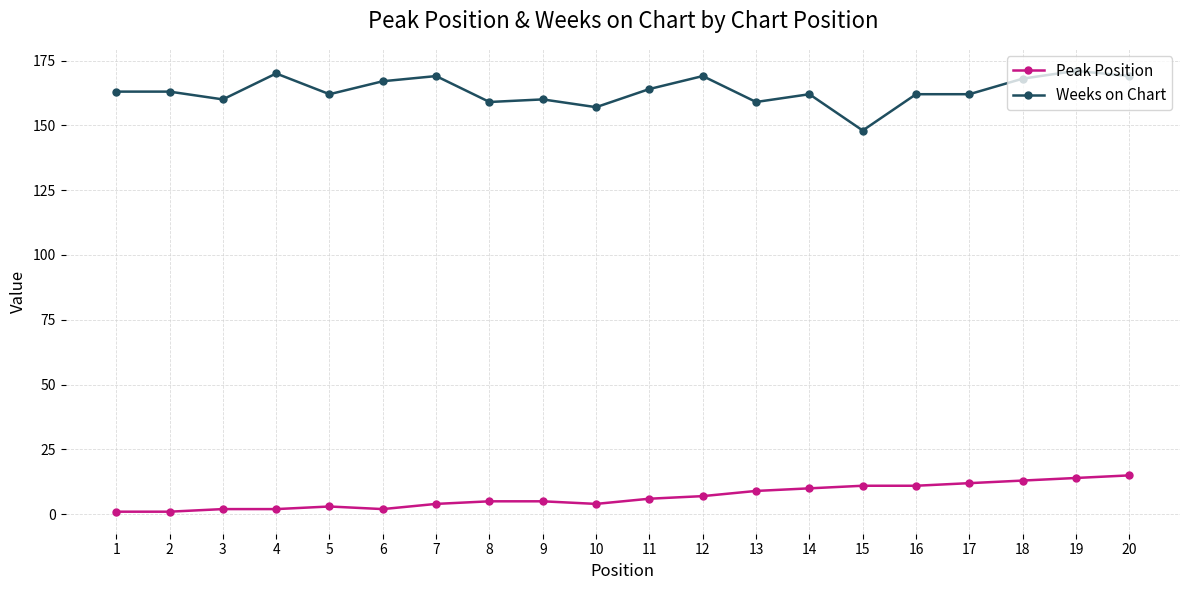

True or false: Weeks on Chart has more than 2 points higher than both neighbors.

True